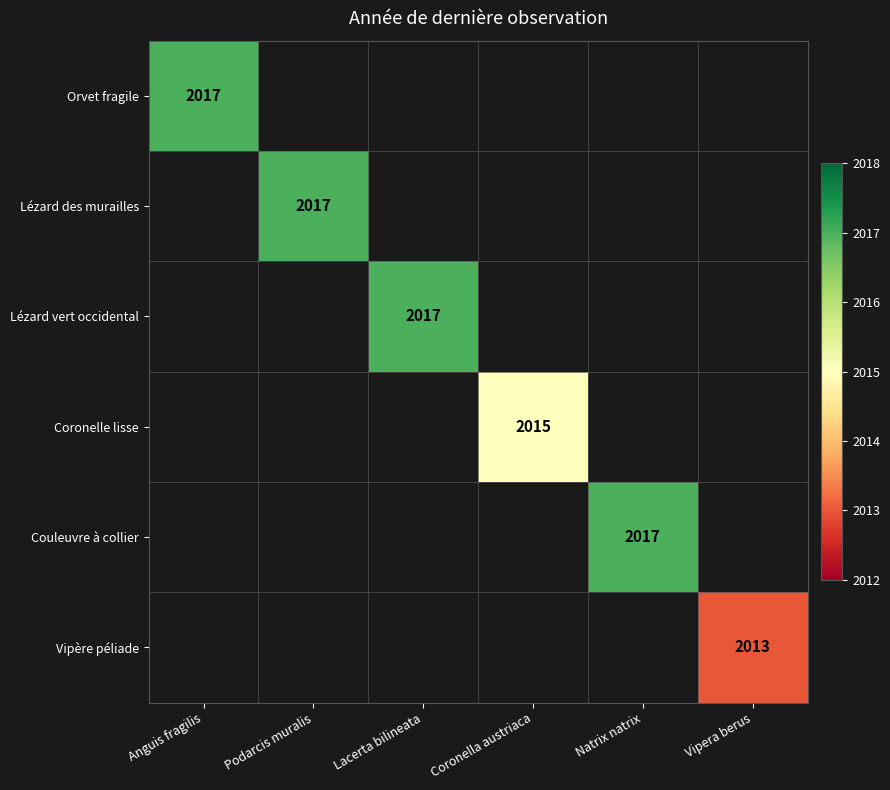

Is it true that Couleuvre à collier equals 2017 at Natrix natrix?

True